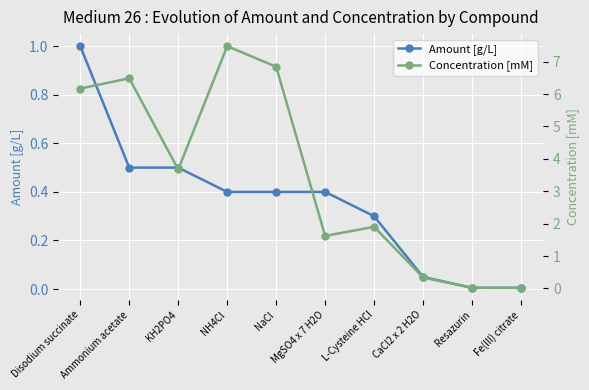

What value does the Amount [g/L] series have at CaCl2 x 2 H2O?

0.1